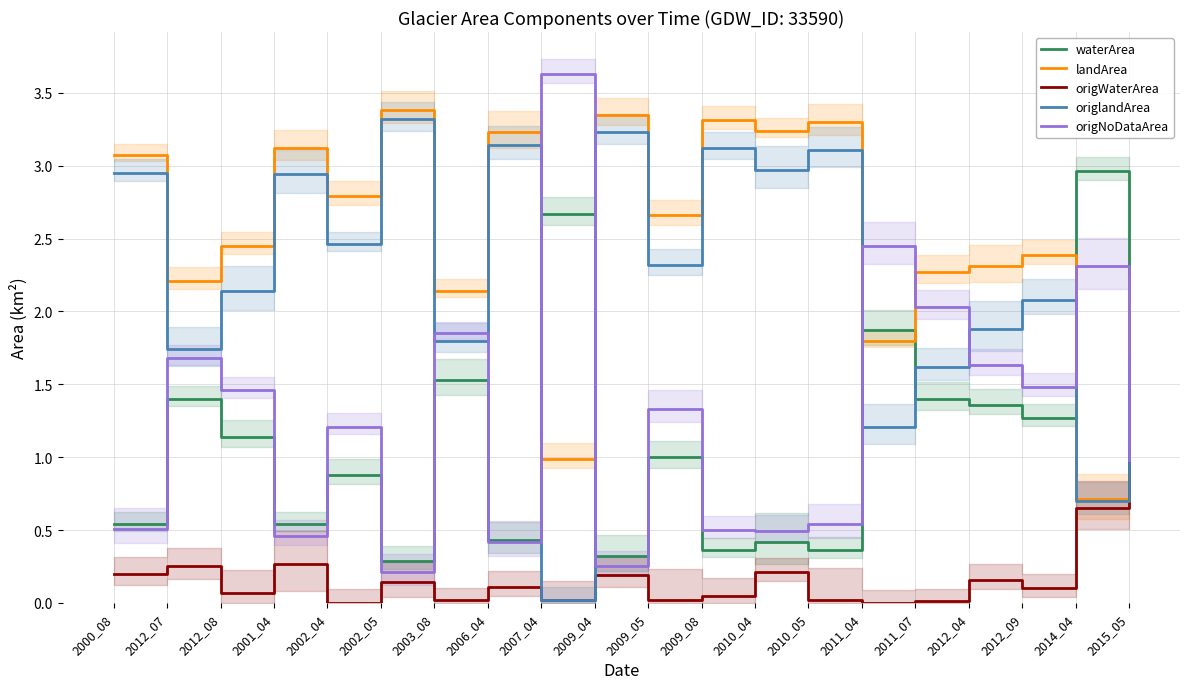

What is the value of the origlandArea point at the 13th from the left?

3.0